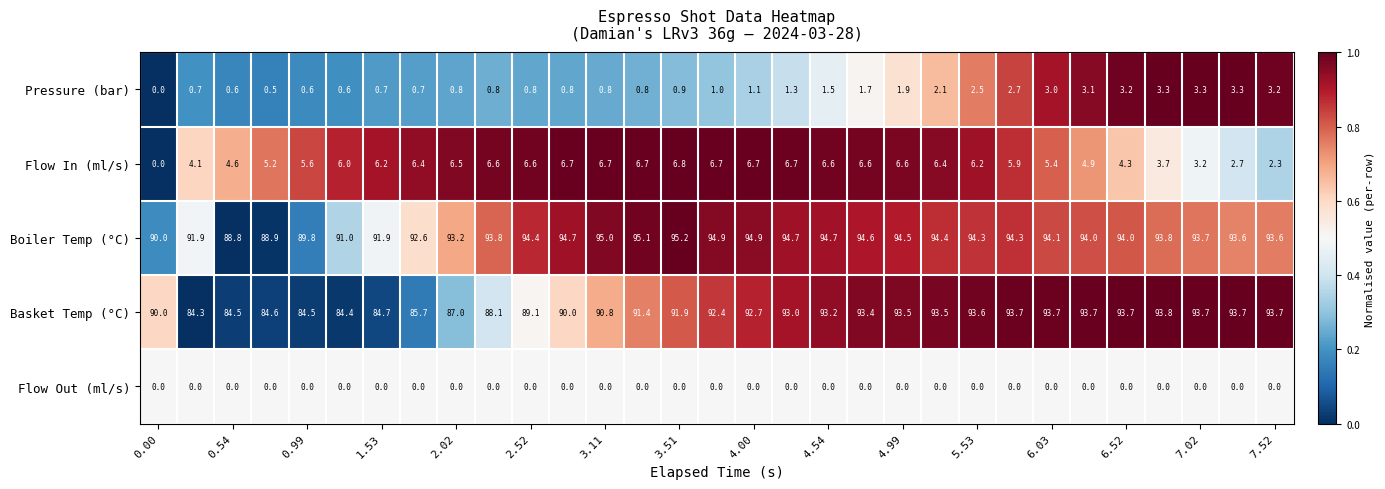

Which series has the largest total across all categories?

Boiler Temp (°C)